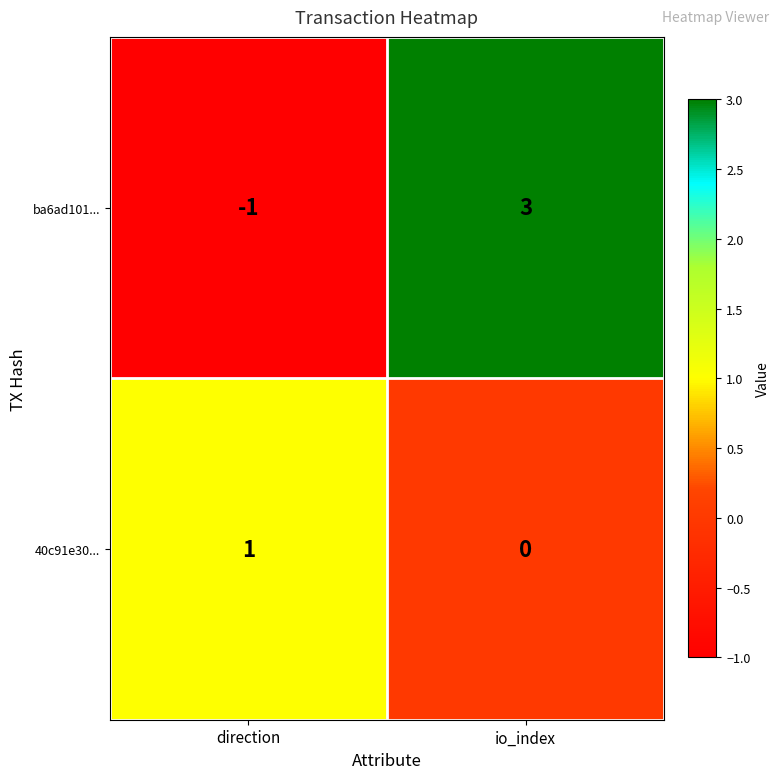

Is the value of ba6ad101... at io_index greater than the value of 40c91e30... at direction?

Yes